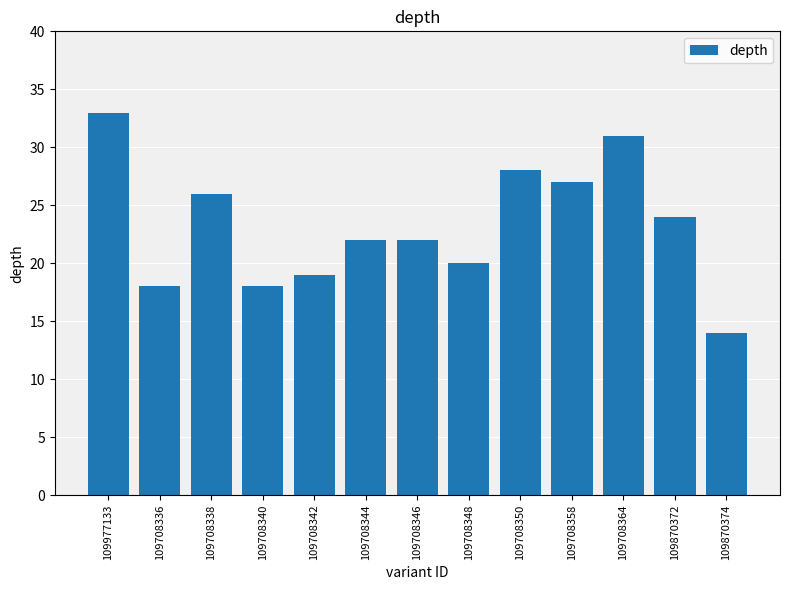

What is the sum of all values?

302